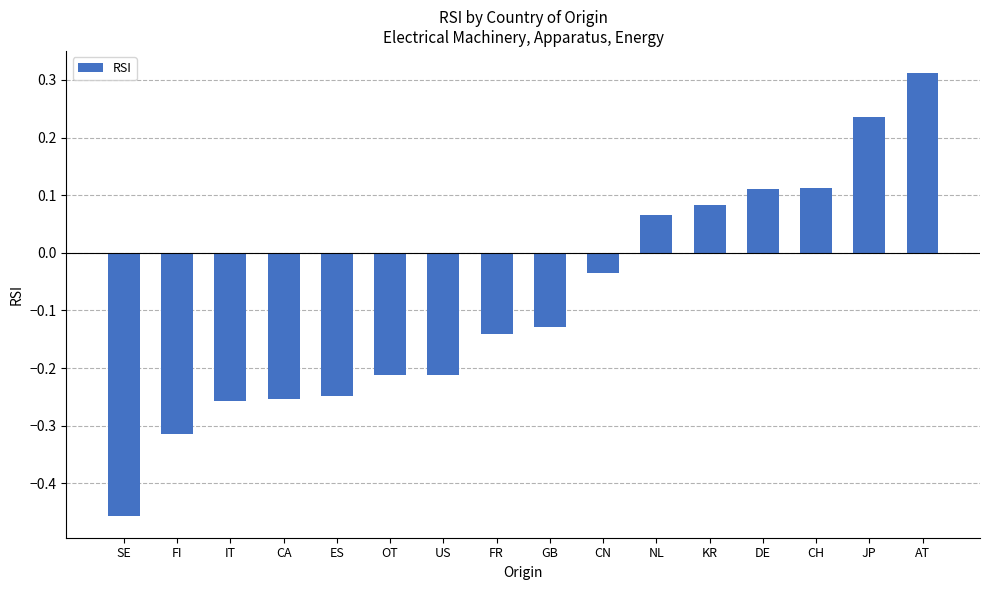

Which label corresponds to the largest value in the chart?

AT